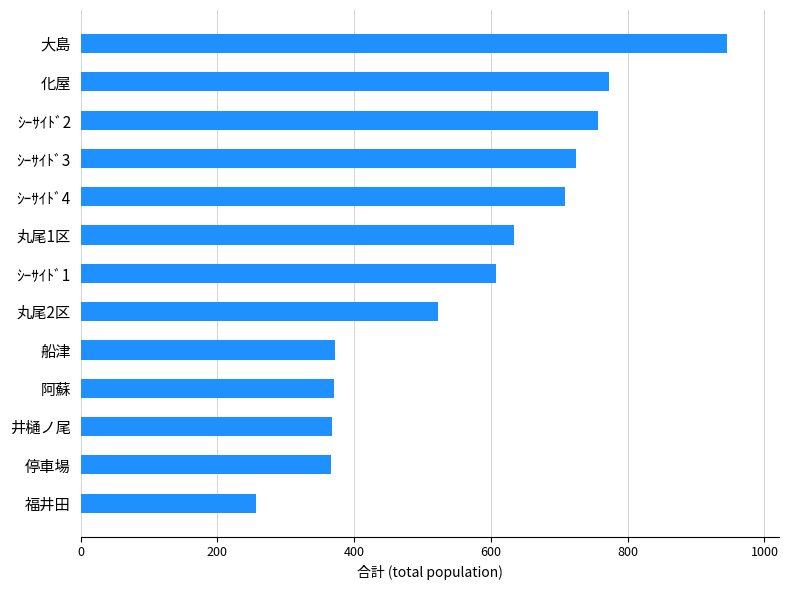

How many data points does each series have?

13